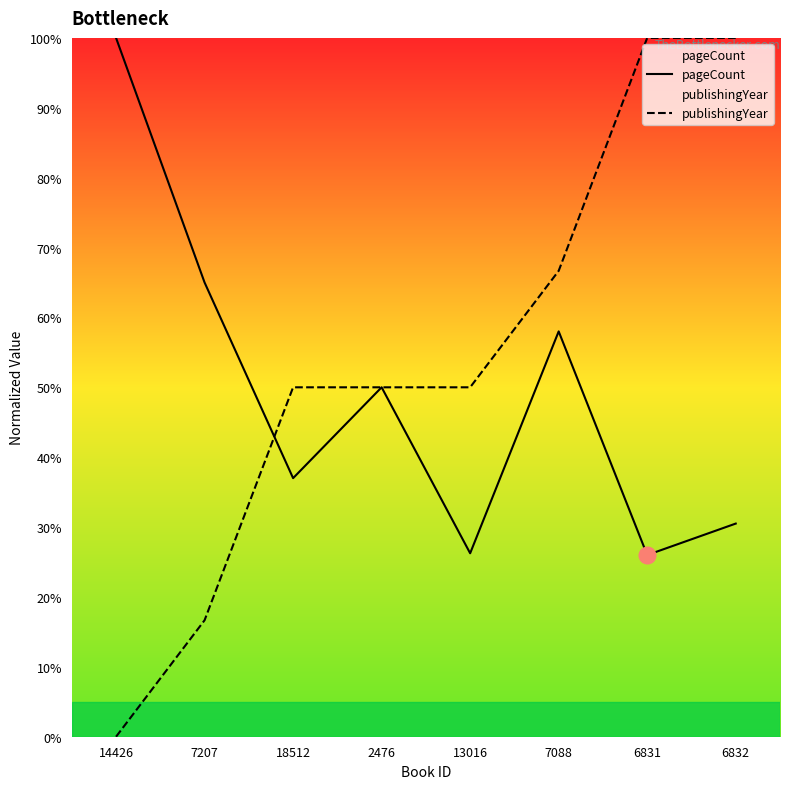

What is the highest value of the publishingYear series?

100.0